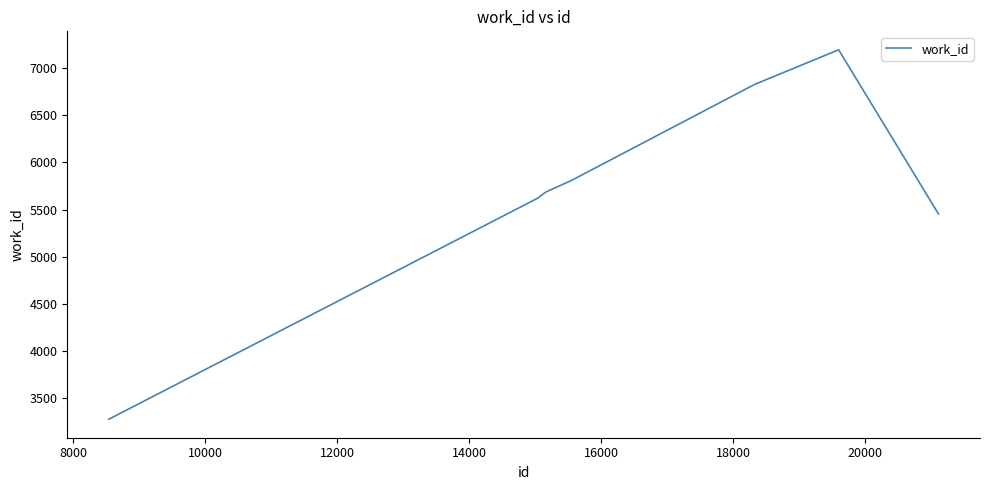

What is the difference between the maximum and minimum values?

3914